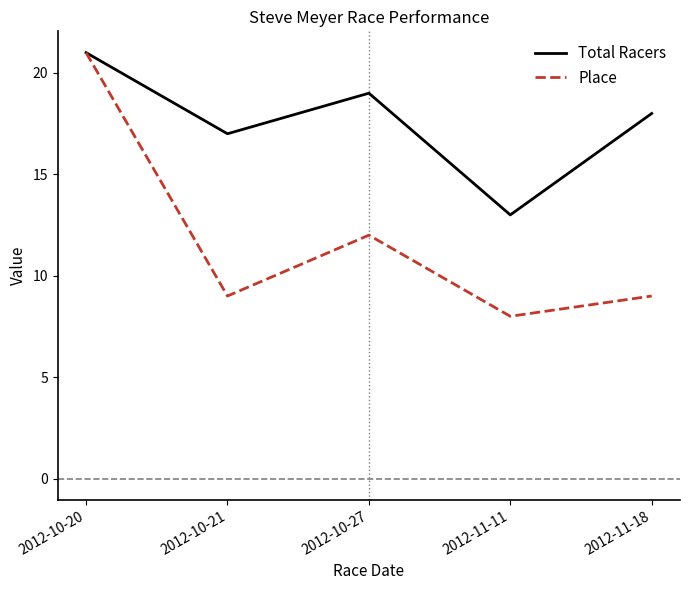

Where is the first local maximum for Total Racers?

2012-10-27